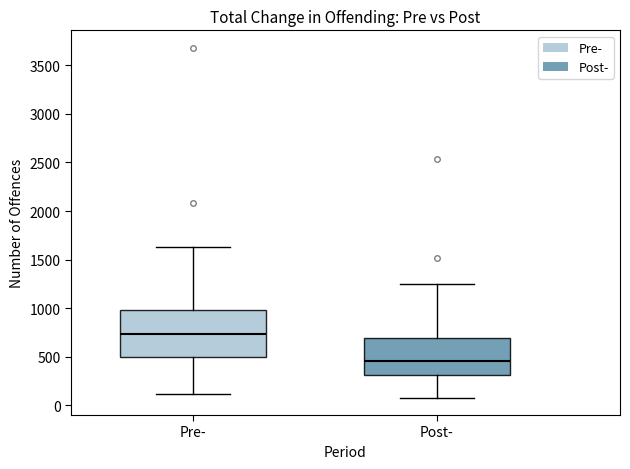

Reading left to right, transcribe this box plot: for each box, give where its median line is, the range the box spans, and where its two whiskers end, as read against the y-axis. The values are not printed on the chart, so give them approximately, as read against the axis.

Pre-: median 750, box 500 to 1000, whiskers 100 to 1650
Post-: median 450, box 300 to 700, whiskers 100 to 1250